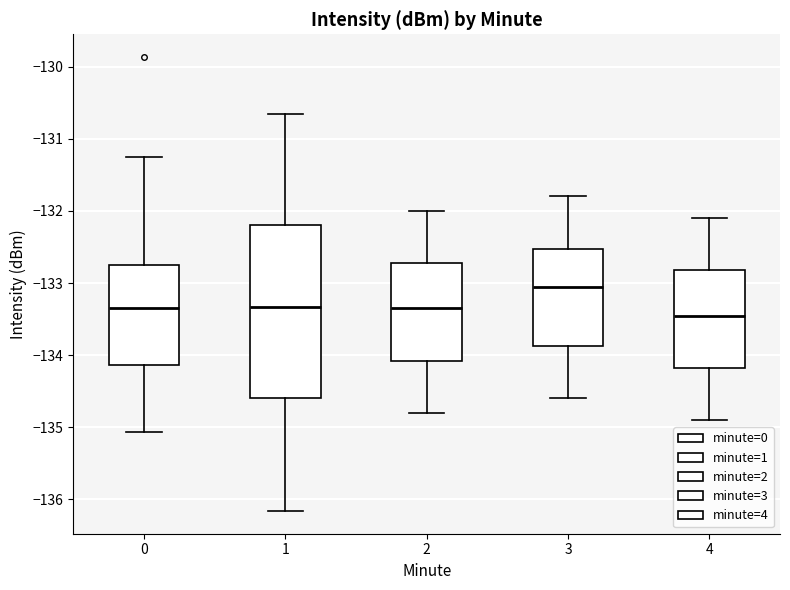

Which box is the tallest, from its lower edge to its upper edge?

1